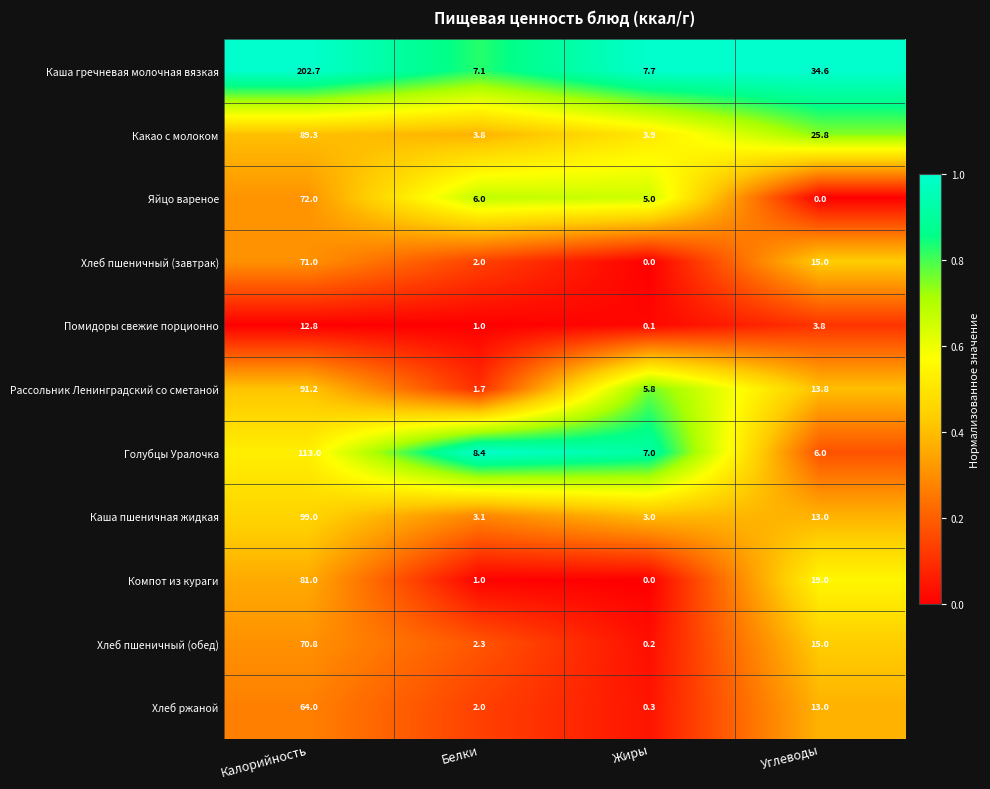

Rank the series by their maximum value, from lowest to highest.

Помидоры свежие порционно, Хлеб ржаной, Хлеб пшеничный (обед), Хлеб пшеничный (завтрак), Яйцо вареное, Компот из кураги, Какао с молоком, Рассольник Ленинградский со сметаной, Каша пшеничная жидкая, Голубцы Уралочка, Каша гречневая молочная вязкая